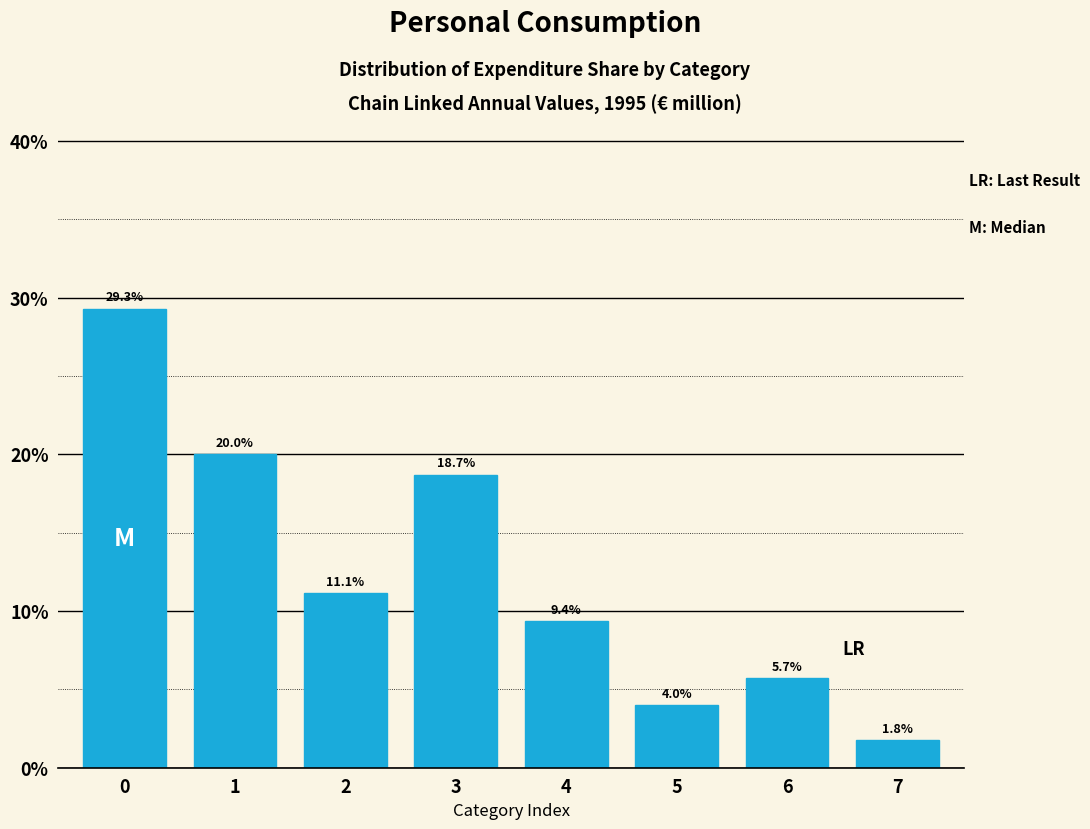

Reading left to right, list all the values displayed in this chart.

29.3	20.0	11.1	18.7	9.4	4.0	5.7	1.8